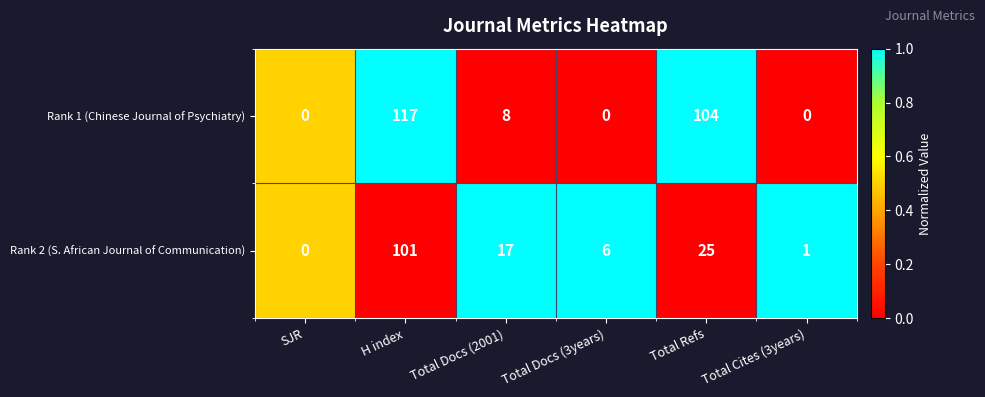

Rank the series by their average value, from lowest to highest.

Rank 2 (S. African Journal of Communication), Rank 1 (Chinese Journal of Psychiatry)